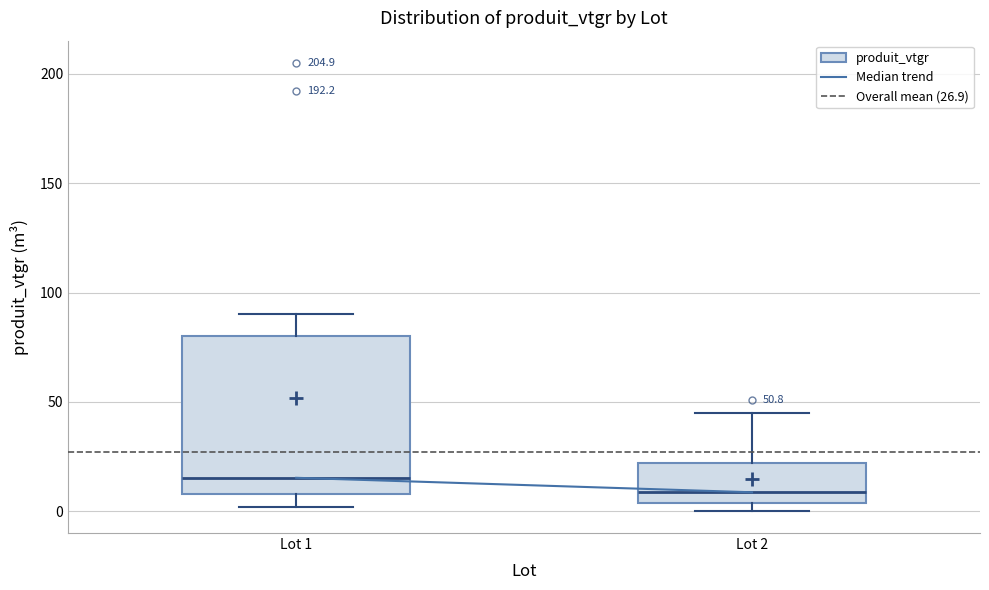

Which box has the highest median line?

Lot 1